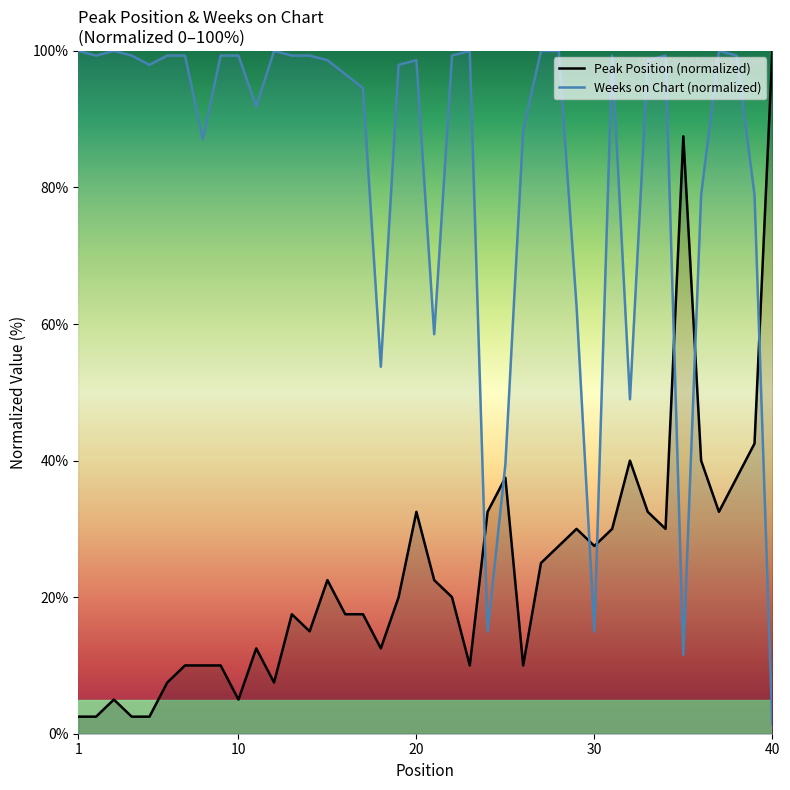

Between which two adjacent categories do Weeks on Chart and Peak Position first intersect?

23 and 24